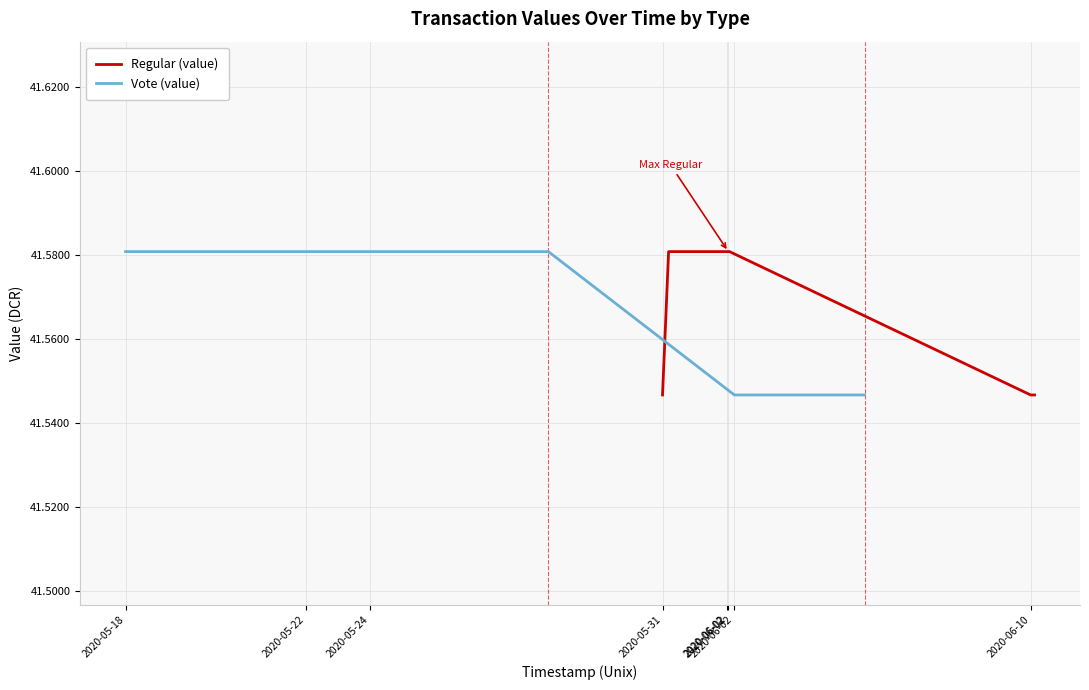

The Regular (value) series shows 41.5 at 2020-06-10. True or false?

True